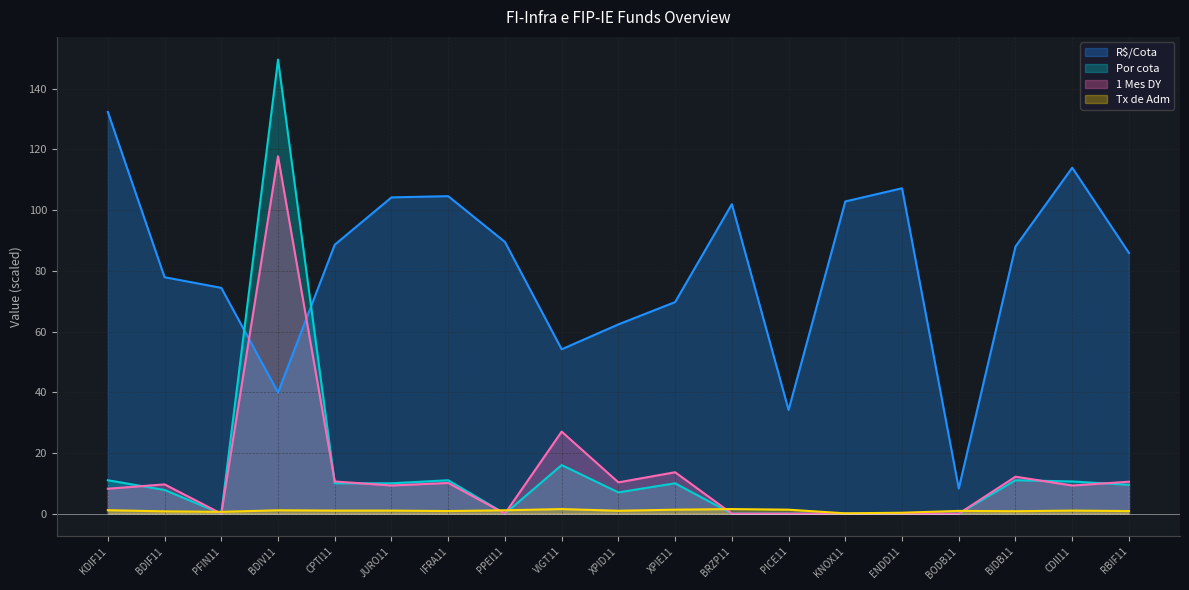

Is the value of R$/Cota at KDIF11 greater than the value of Por cota at BODB11?

Yes